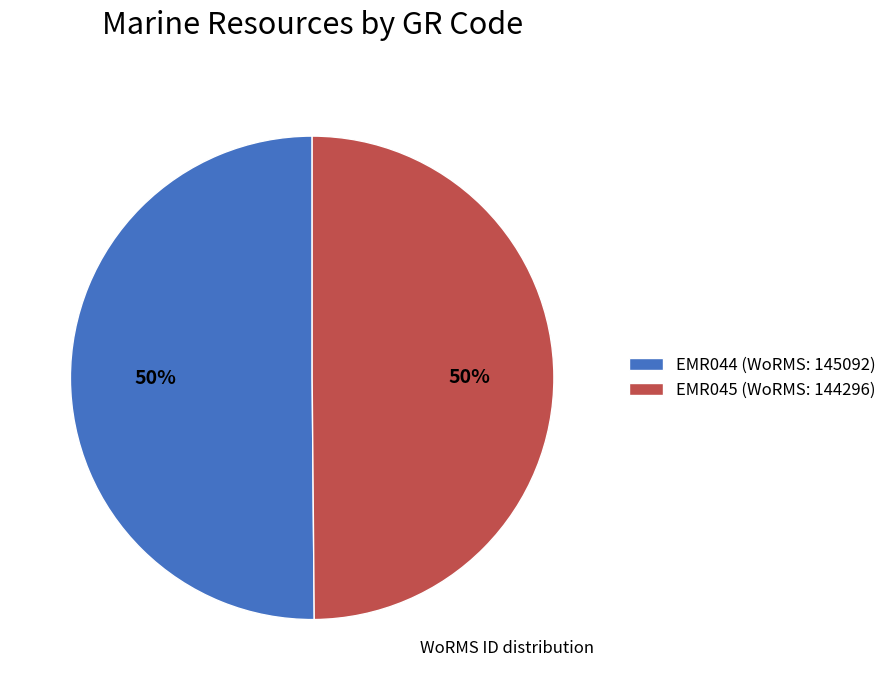

The EMR044 (WoRMS: 145092) slice represents 38% of the pie. True or false?

False